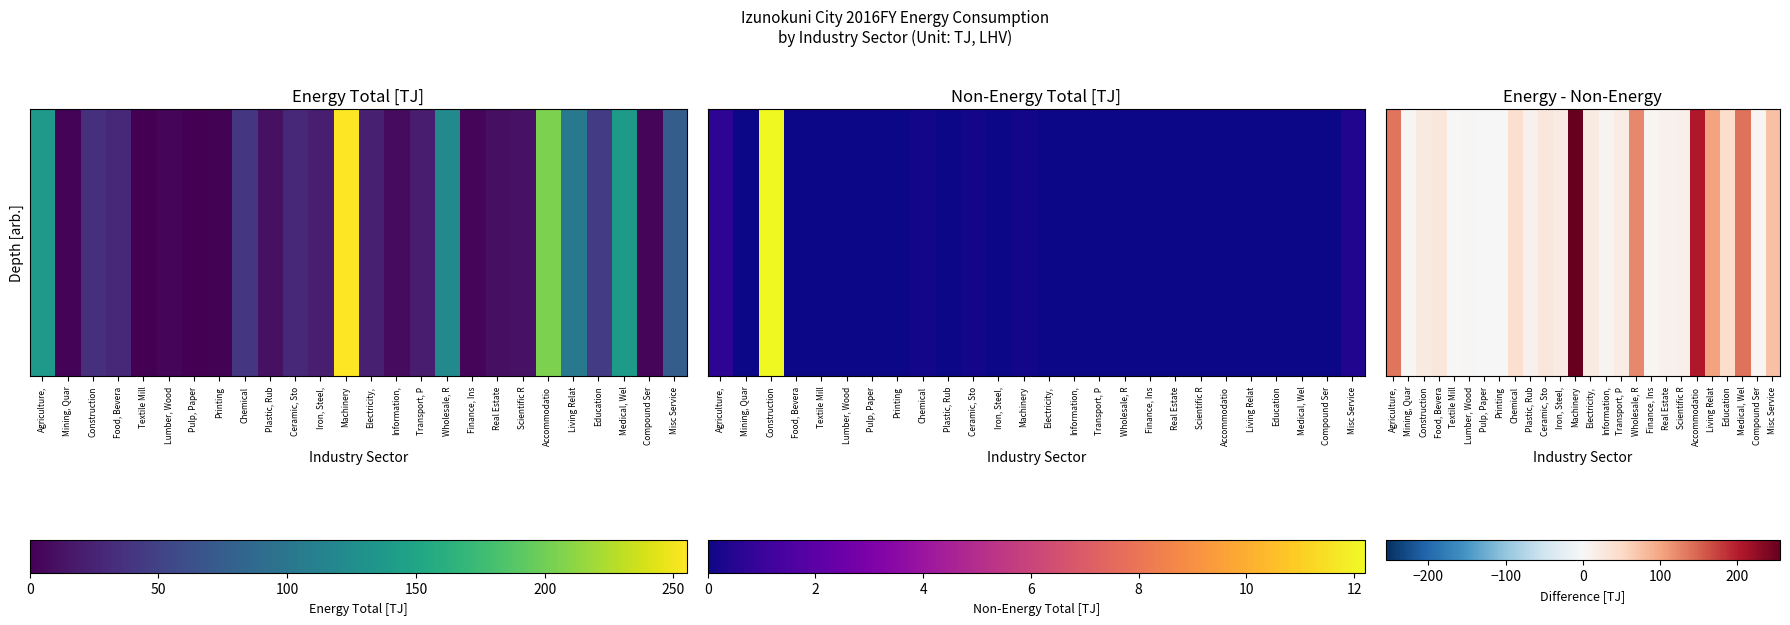

What is the sum of all values?

1323.4